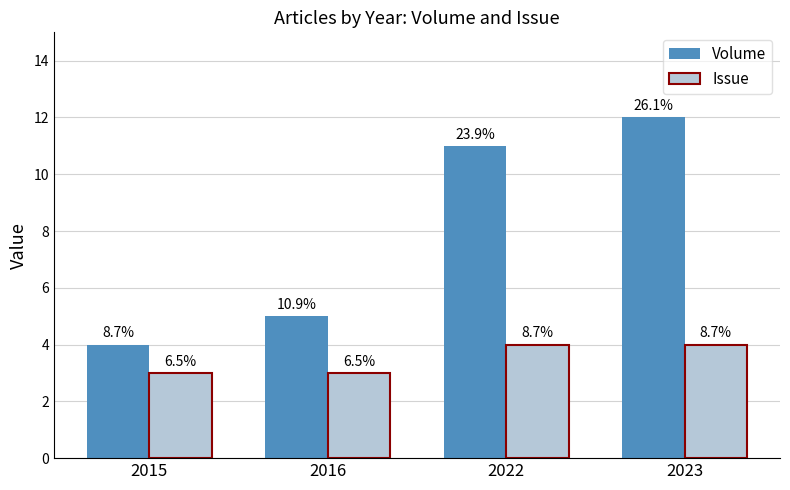

Is it true that Issue equals 3 at 2016?

True